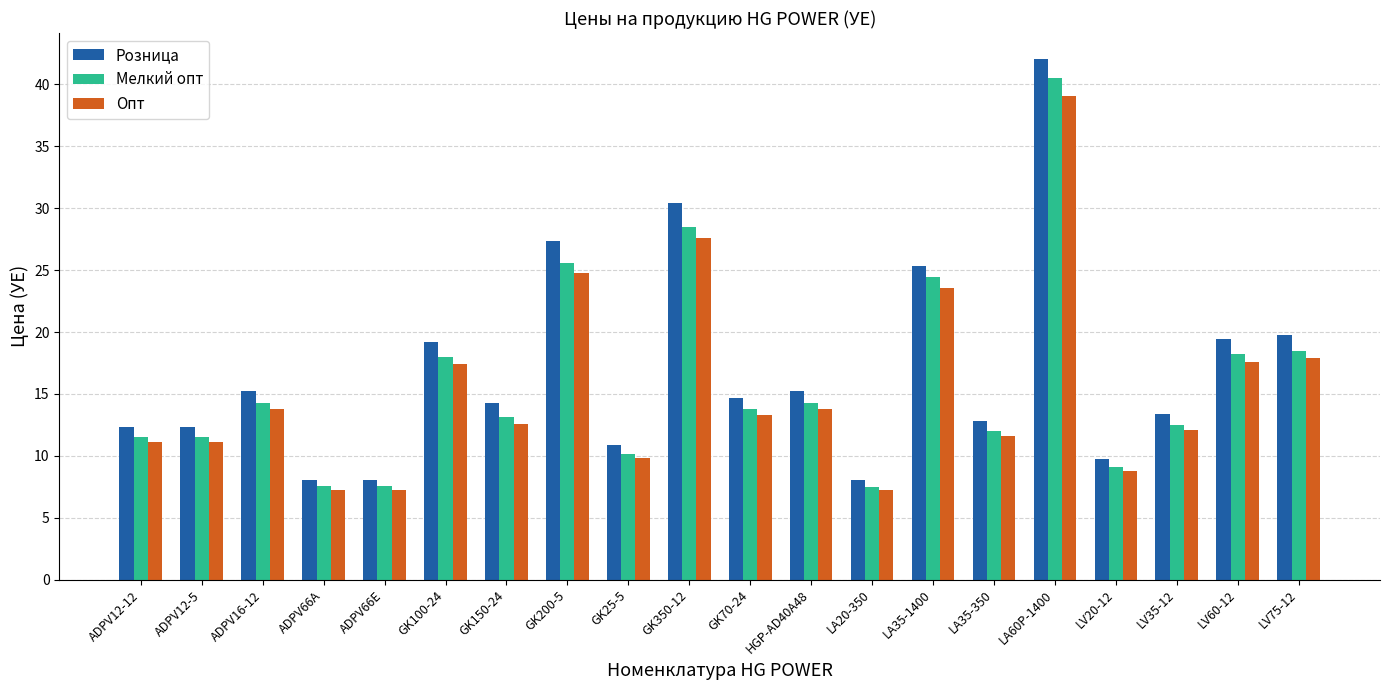

Are the bars grouped side by side (vs. stacked)?

Yes